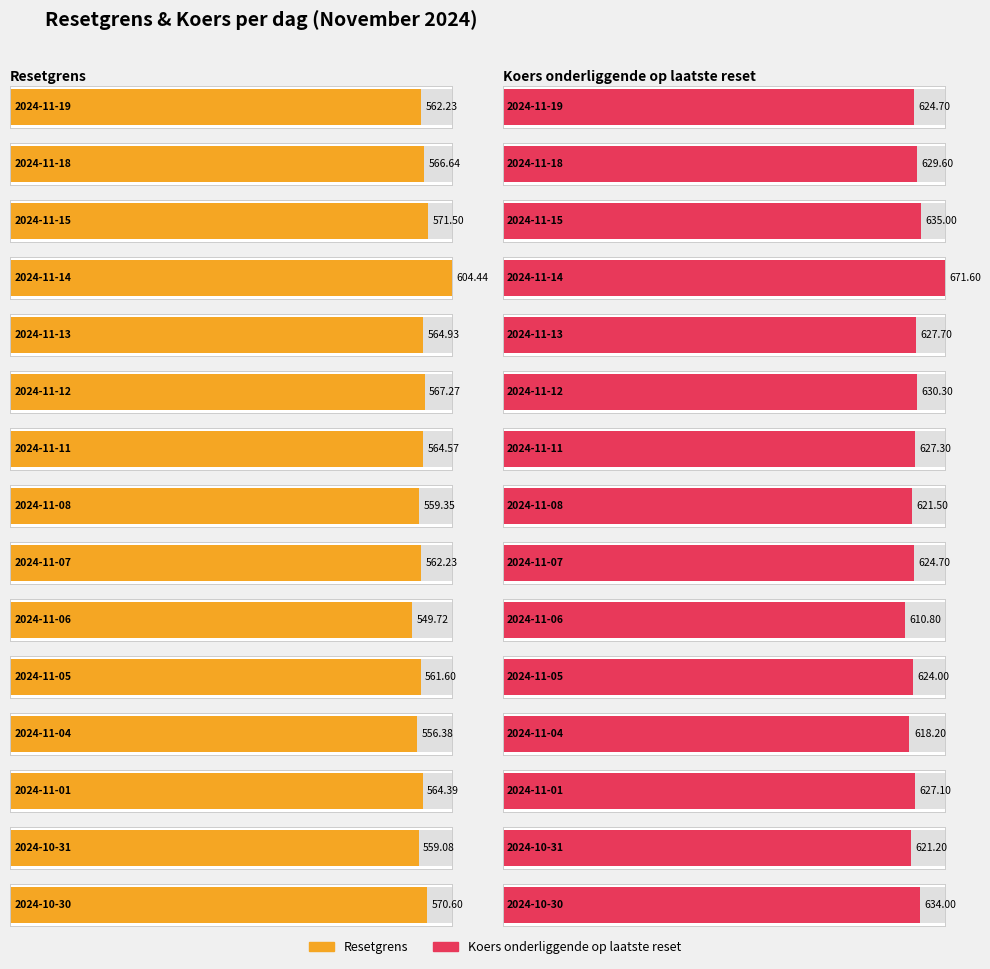

Which series has the largest total across all categories?

Koers onderliggende op laatste reset